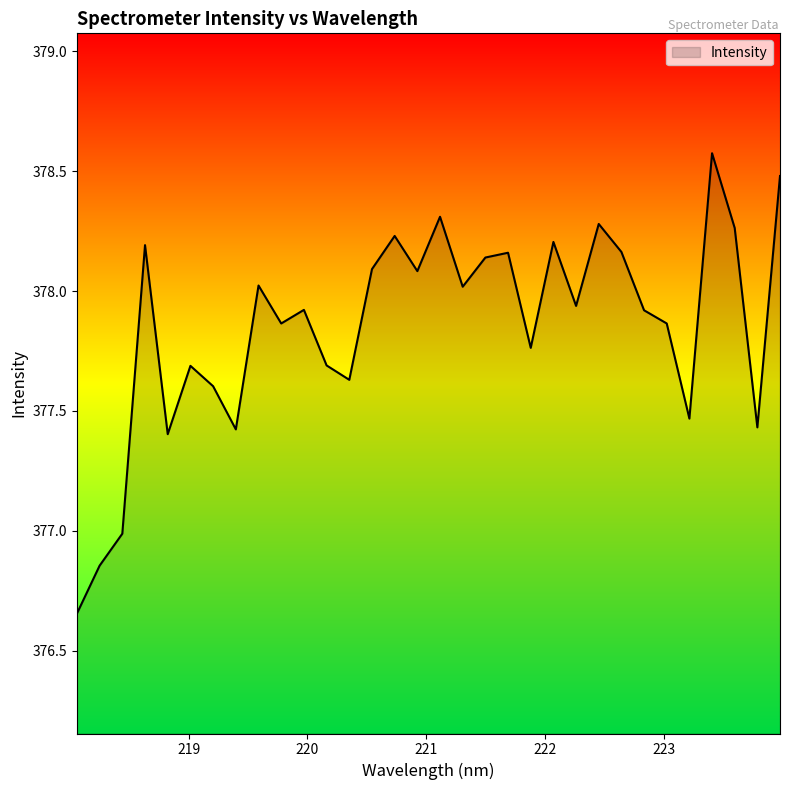

What is the difference between the maximum and minimum values?

1.9